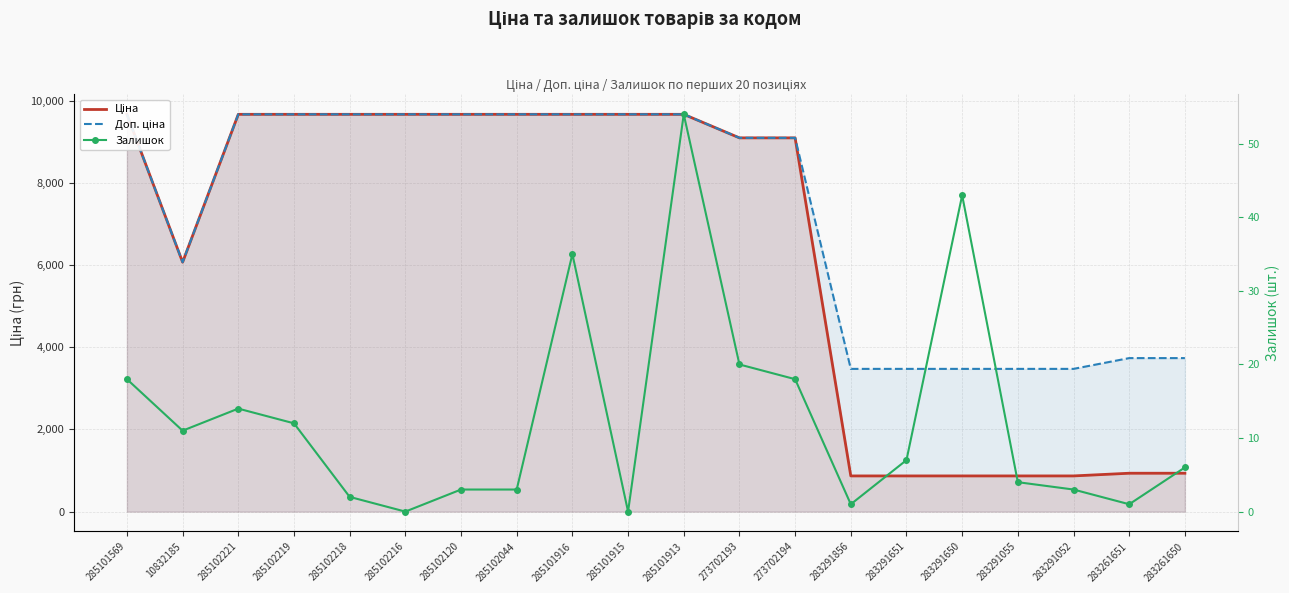

Where does the Ціна series first go above 9664?

285101569